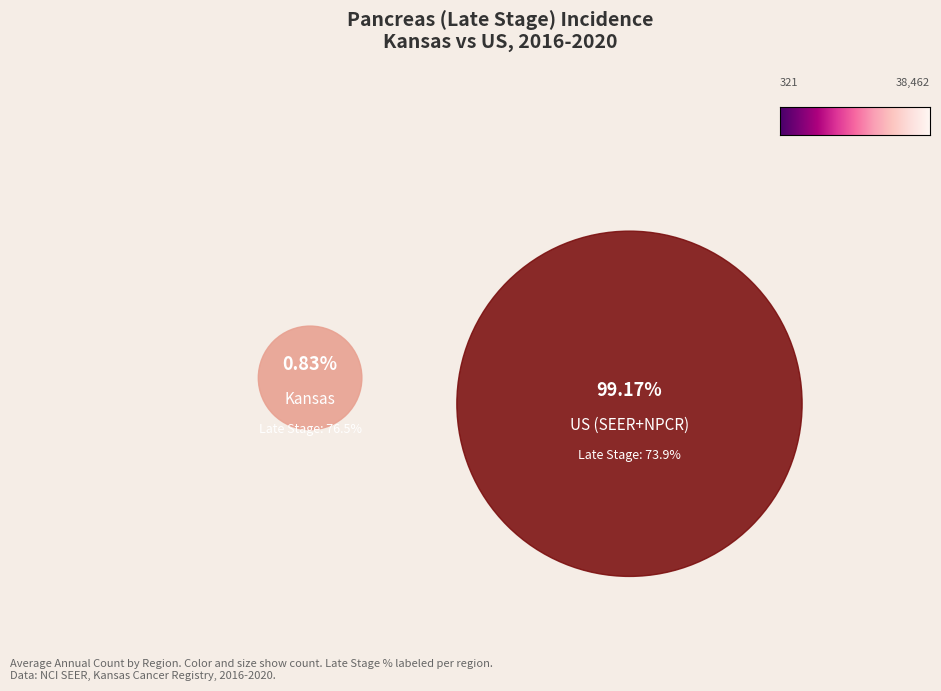

To the nearest percent, what is the average slice percentage?

50%